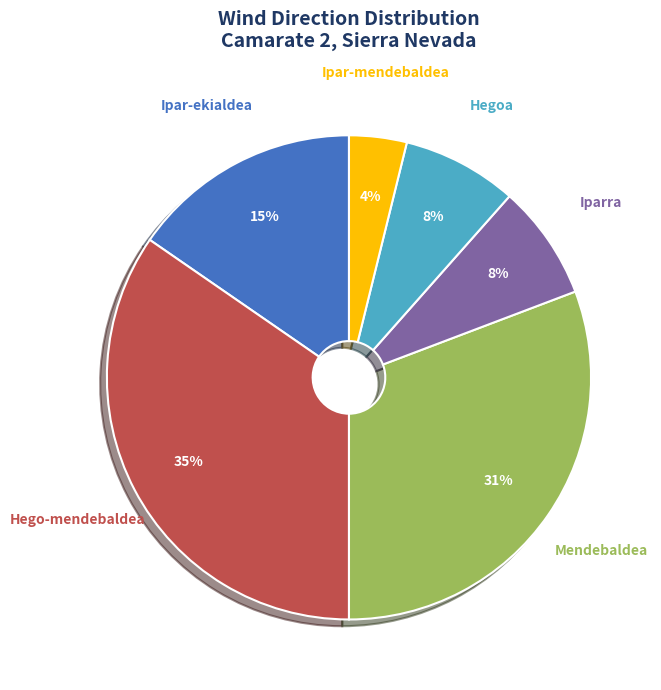

Is there any slice that represents more than half of the pie?

No